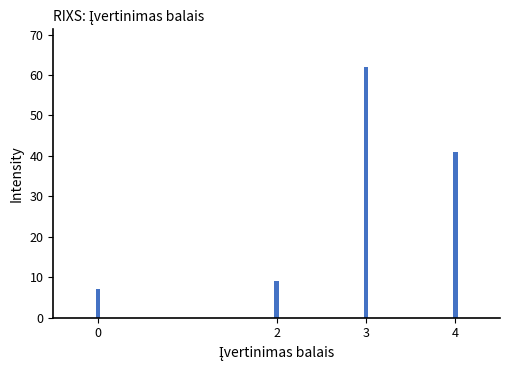

Reading left to right, extract all data points from this chart.

0=7	2=9	3=62	4=41